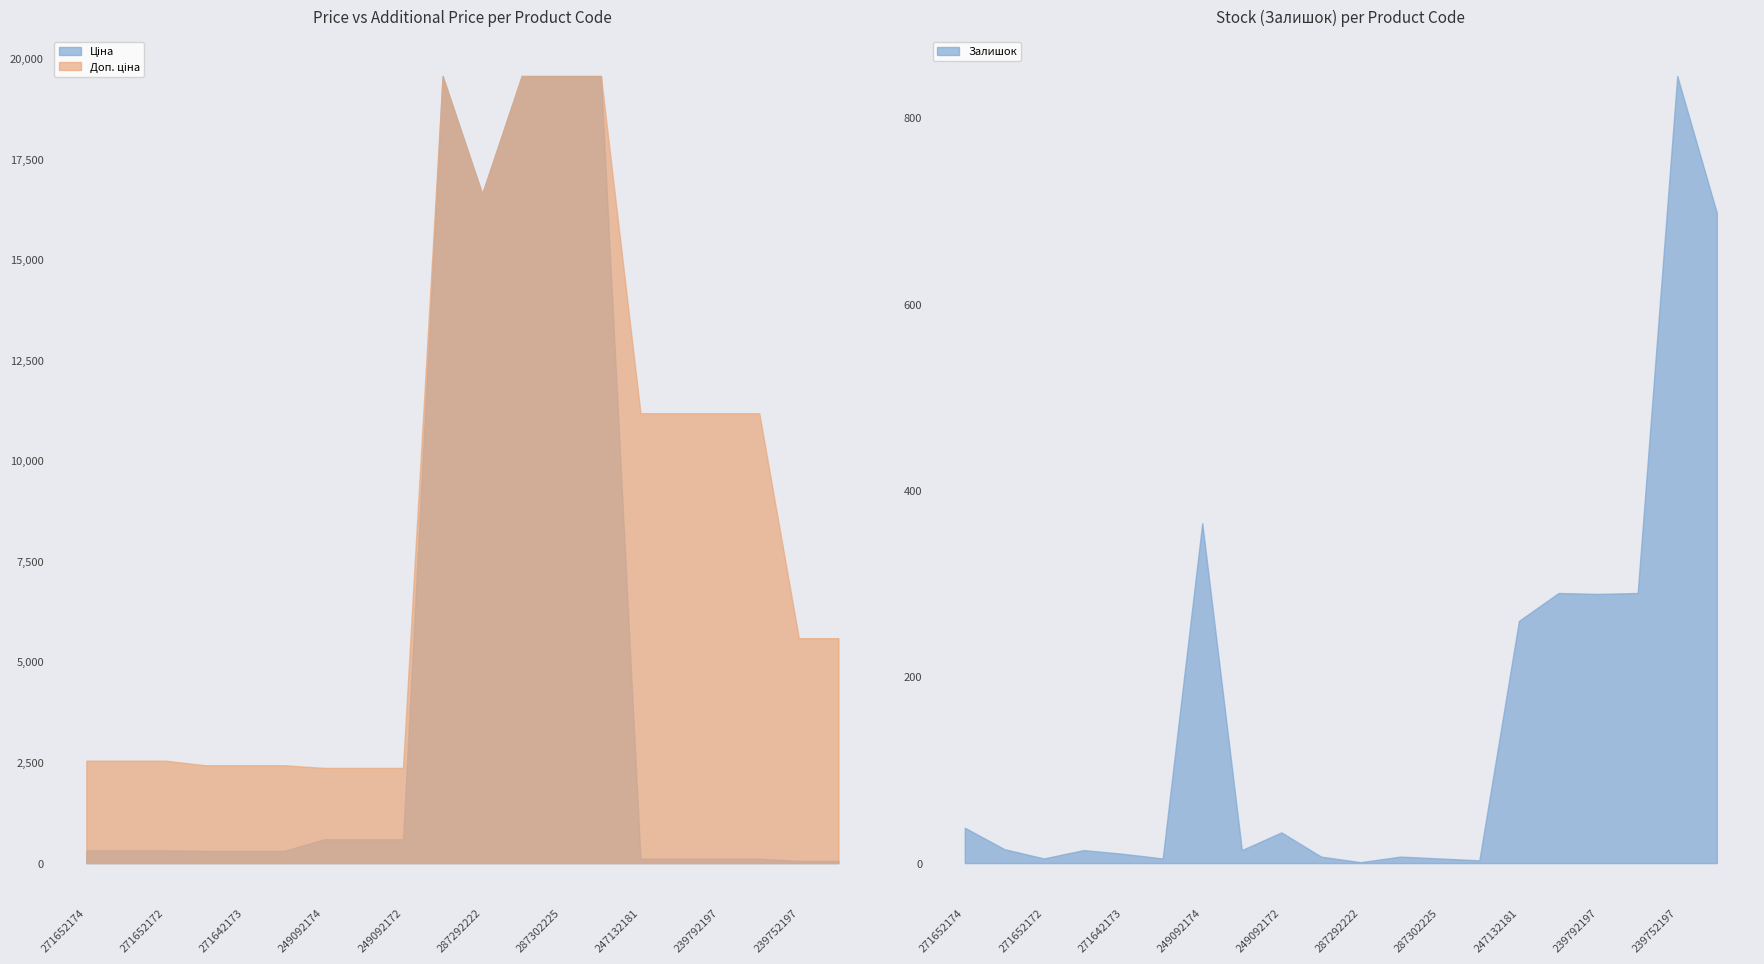

Reading left to right, what are all the values shown in this chart?

Ціна: 318.3	318.3	318.3	304.1	304.1	304.1	591.6	591.6	591.6	19564.9	16636.8	19564.9	19564.9	19564.9	111.8	111.8	111.8	111.8	55.9	55.9
Доп. ціна: 2546.4	2546.4	2546.4	2432.8	2432.8	2432.8	2366.5	2366.5	2366.5	19564.9	16636.8	19564.9	19564.9	19564.9	11182.0	11182.0	11182.0	11182.0	5591.0	5591.0
Залишок: 38.0	15.0	5.0	14.0	10.0	5.0	365.0	14.0	33.0	7.0	1.0	7.0	5.0	3.0	260.0	290.0	289.0	290.0	845.0	698.0